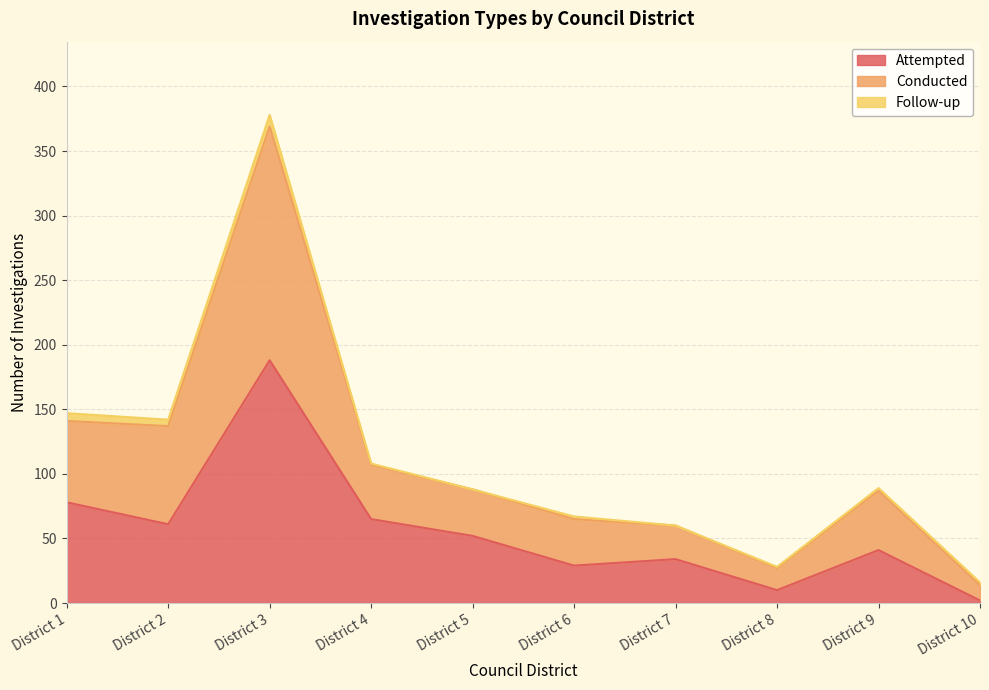

What is the total value across all series at District 3?

378